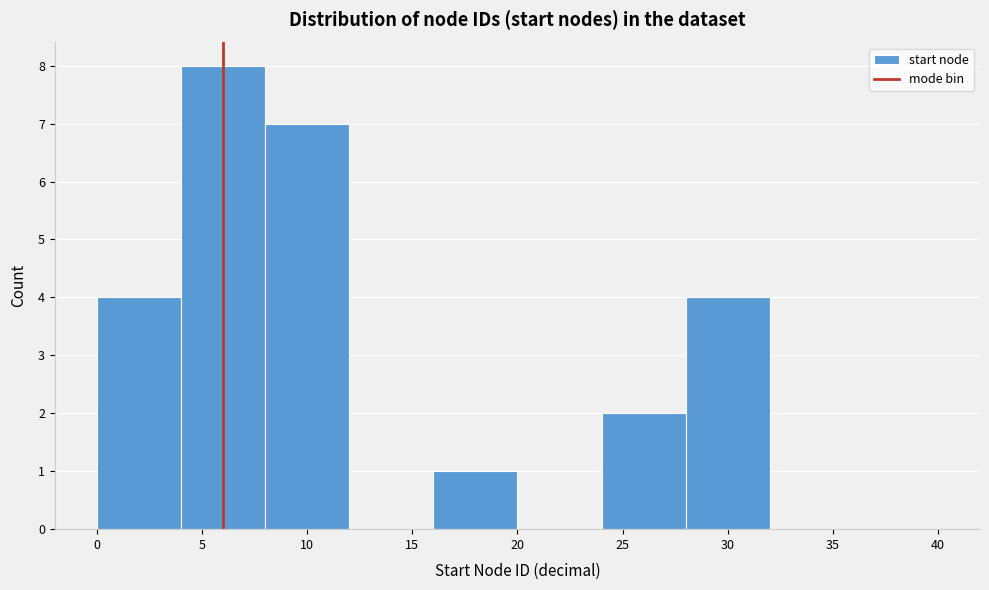

What is the height of the bar covering 0 to 4 on the x-axis? The values are not printed on the chart, so give them approximately, as read against the axis.

4